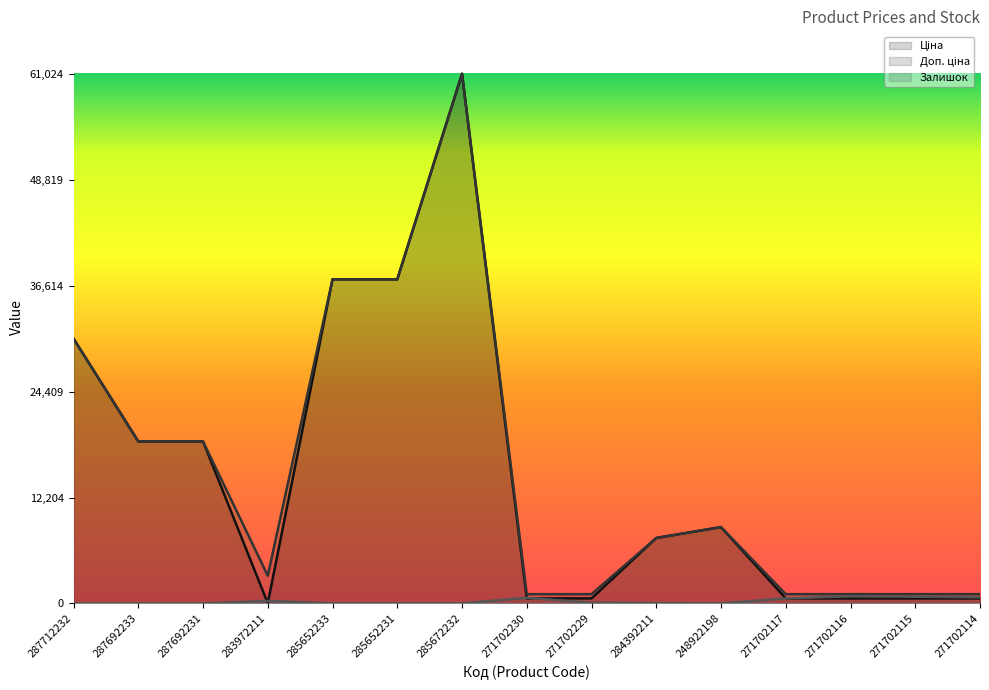

What is the highest value of the Ціна series?

61024.7